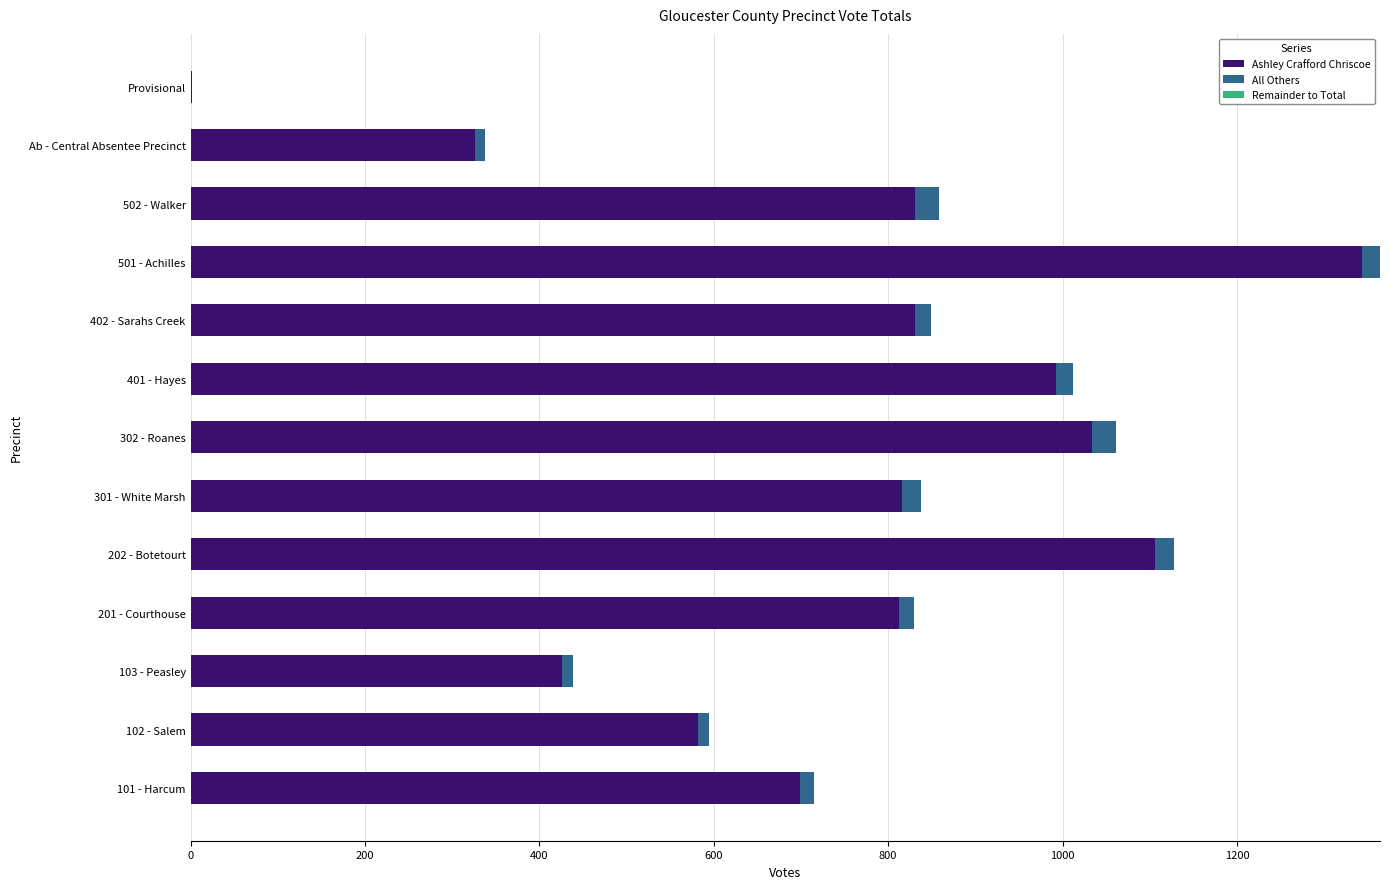

Is it true that Ashley Crafford Chriscoe equals 582 at 102 - Salem?

True